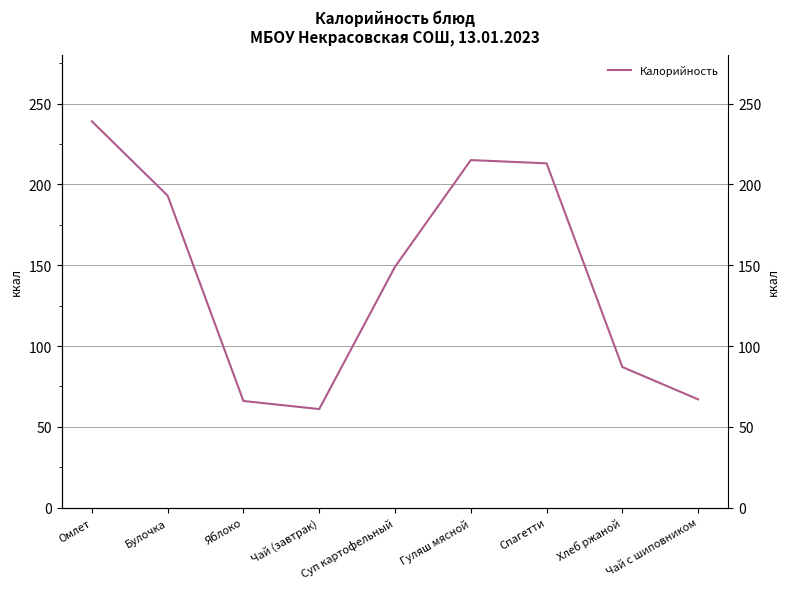

The chart shows a value of 239 at Омлет. True or false?

True